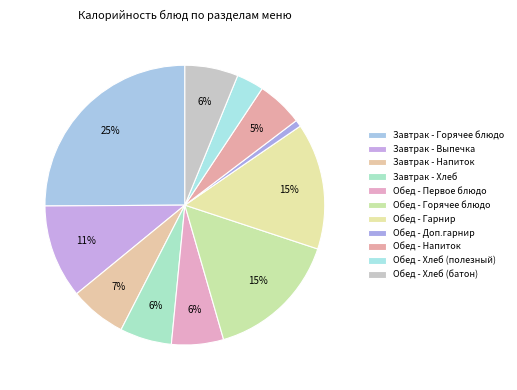

How many slices are in this pie chart?

11